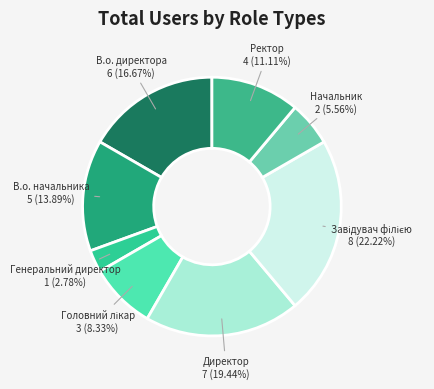

Is there a majority slice in this chart?

No